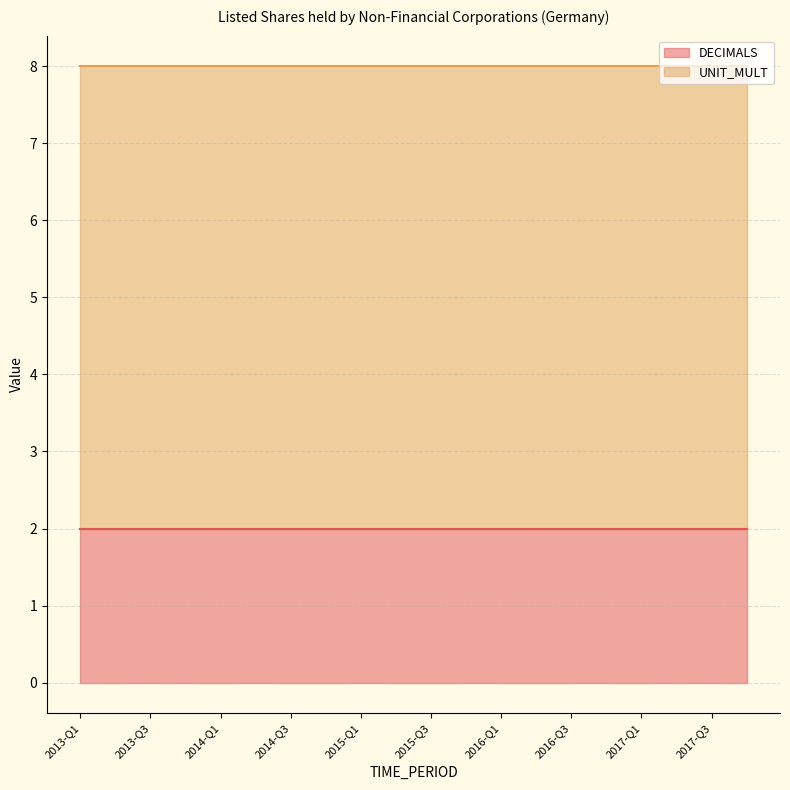

Rank the categories by UNIT_MULT value from lowest to highest.

2013-Q1, 2013-Q2, 2013-Q3, 2013-Q4, 2014-Q1, 2014-Q2, 2014-Q3, 2014-Q4, 2015-Q1, 2015-Q2, 2015-Q3, 2015-Q4, 2016-Q1, 2016-Q2, 2016-Q3, 2016-Q4, 2017-Q1, 2017-Q2, 2017-Q3, 2017-Q4